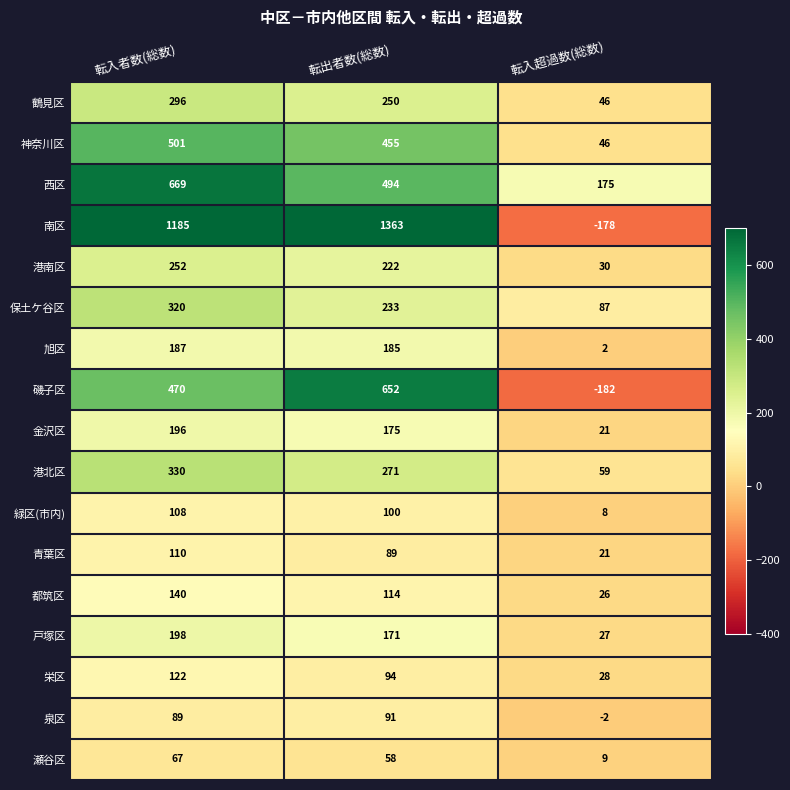

How many 西区 values are between 175 and 669?

3